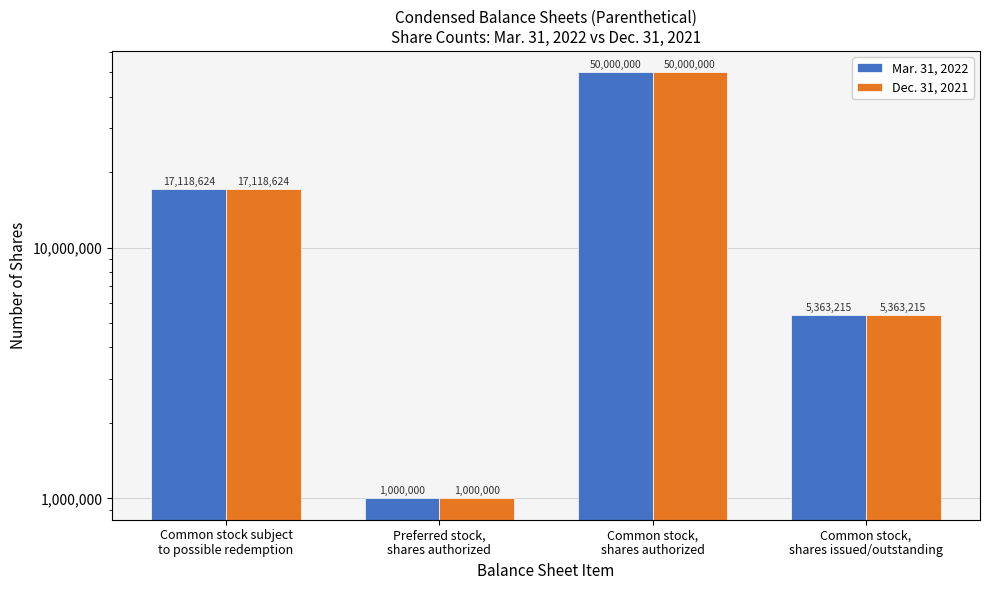

Reading left to right, list all the values displayed in this chart.

Mar. 31, 2022: 17118624	1000000	50000000	5363215
Dec. 31, 2021: 17118624	1000000	50000000	5363215